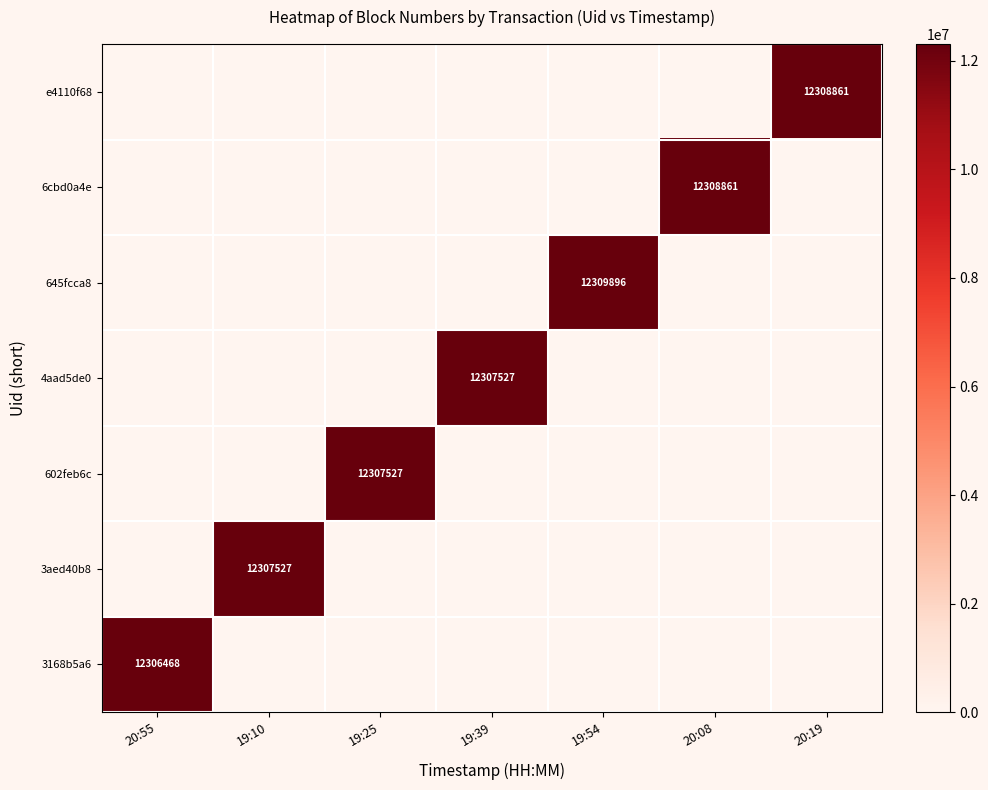

The value of 3aed40b8 at 19:10 is 21823859. True or false?

False